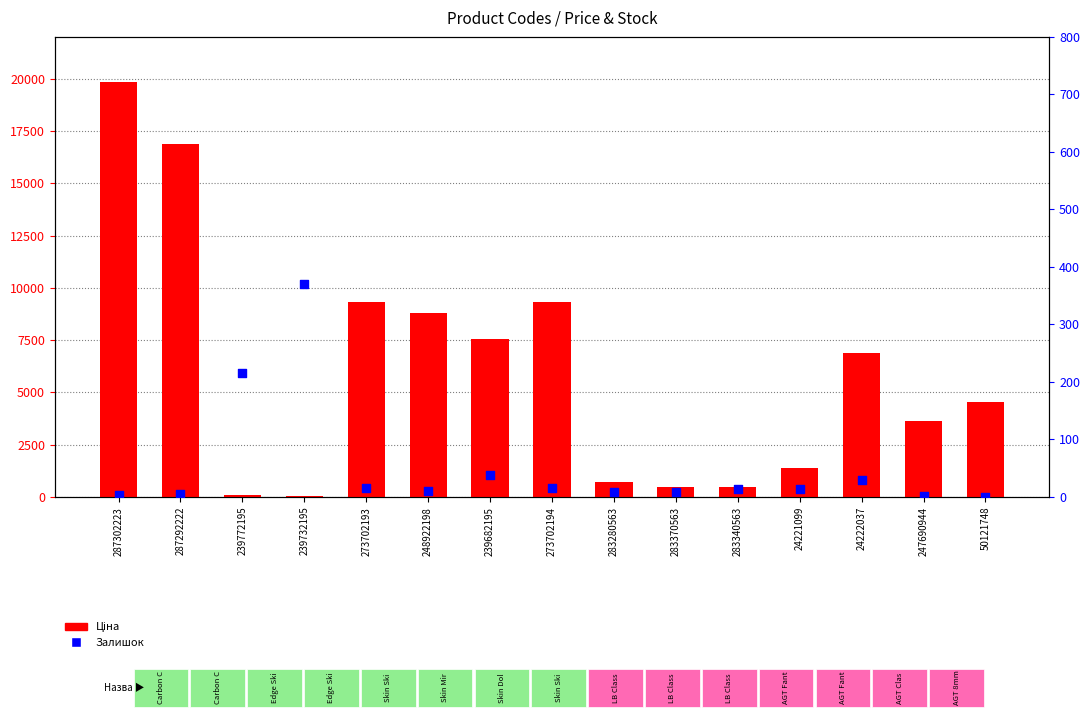

What is the total value across all series at 283340563?

495.1